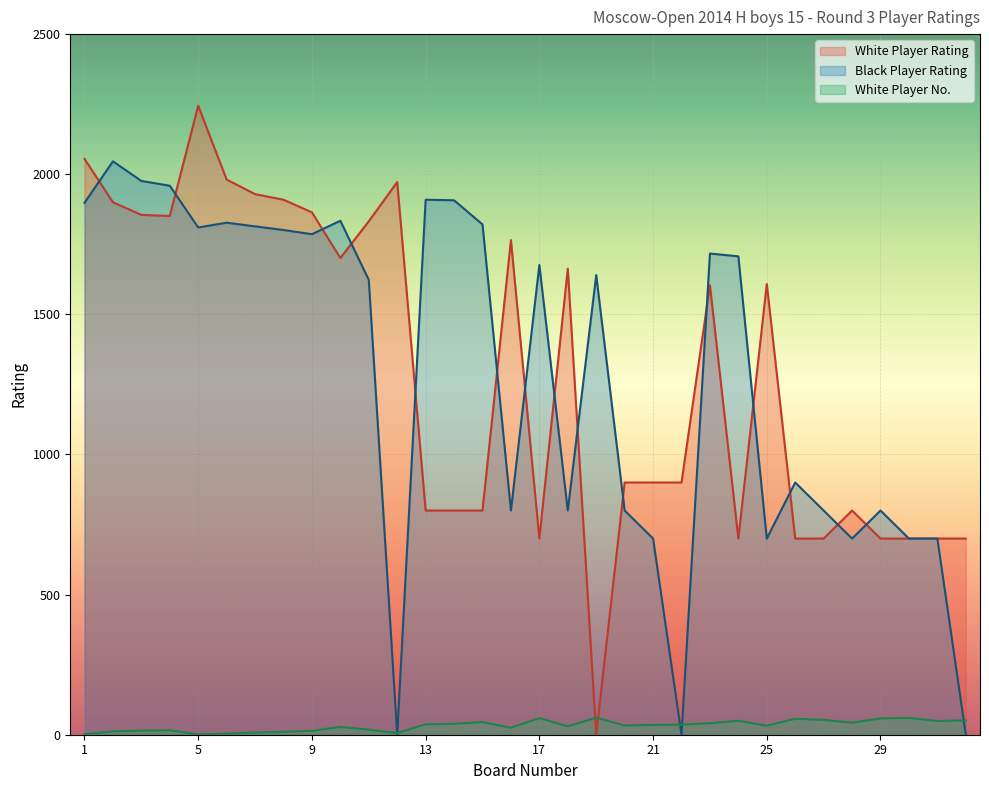

How many lines are shown in the chart?

3